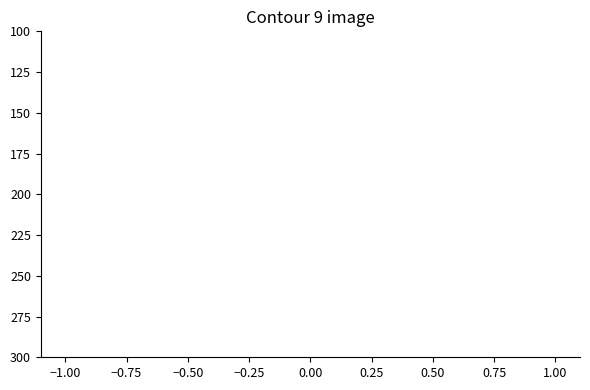

Is it true that value equals 25.1 at 1.00?

False